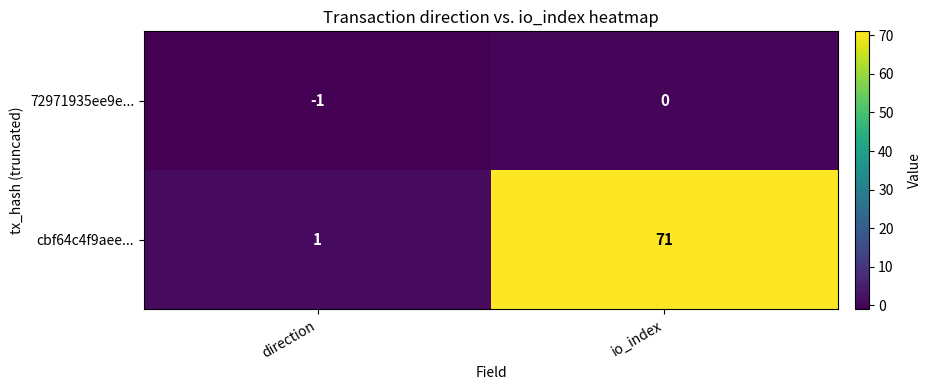

Between direction and io_index, which series saw the biggest shift?

cbf64c4f9aee...